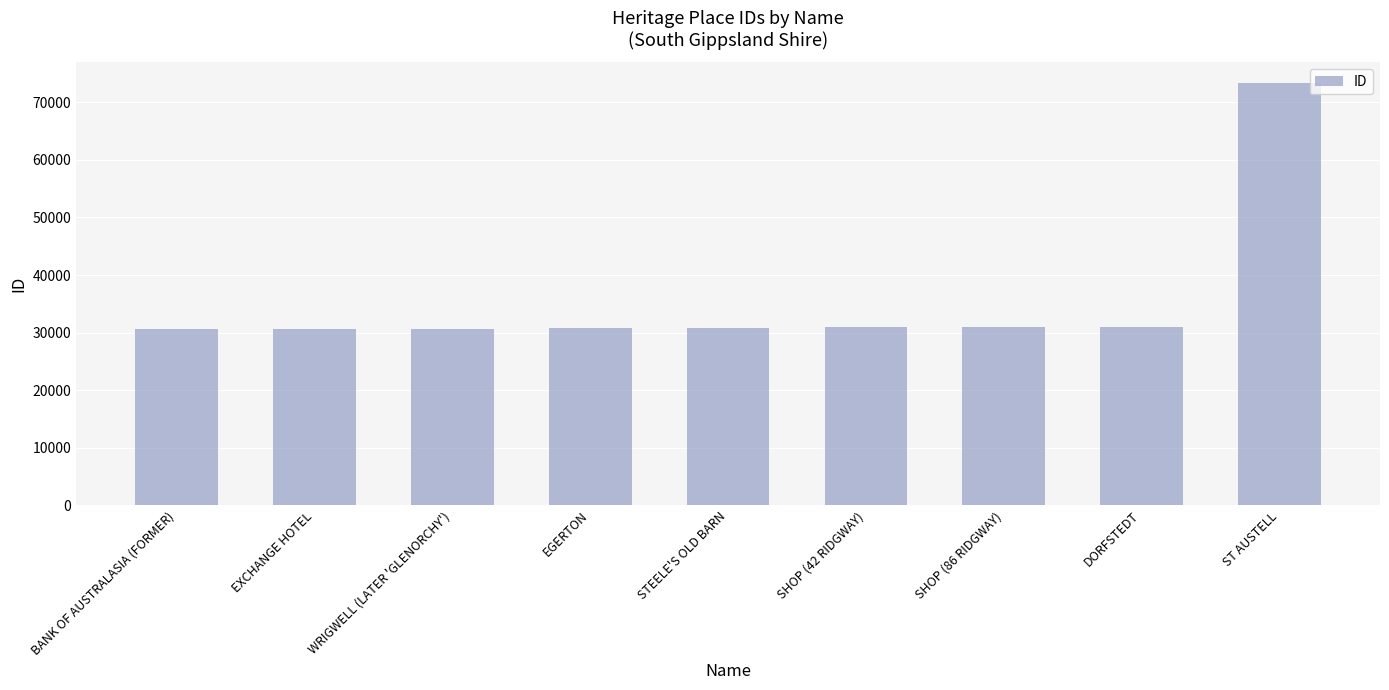

Are the bars horizontal?

No